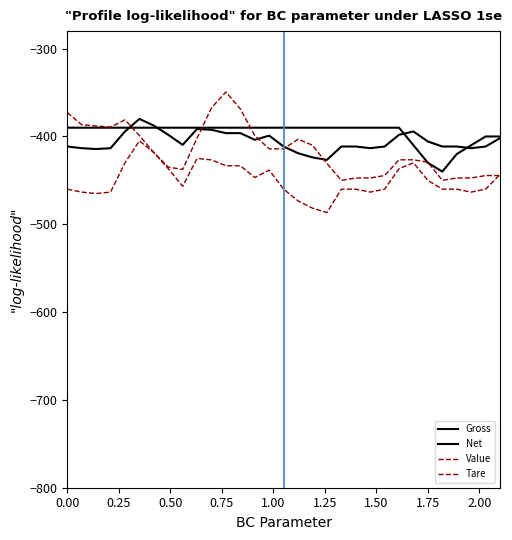

What is the label of the 8th point from the left?

1.75